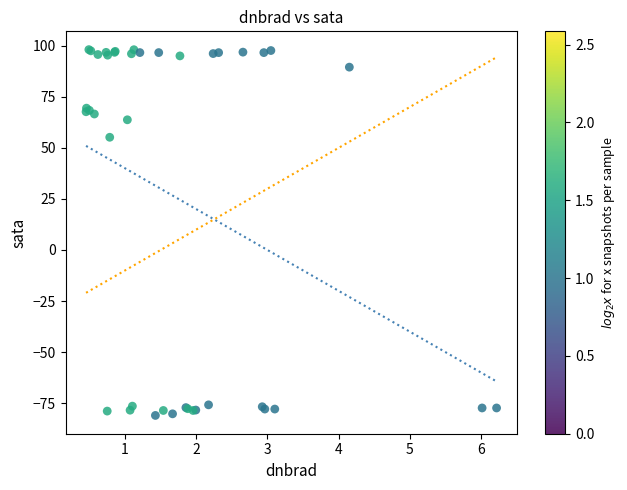

What Y value in the scatter plot is closest to 8?

55.2